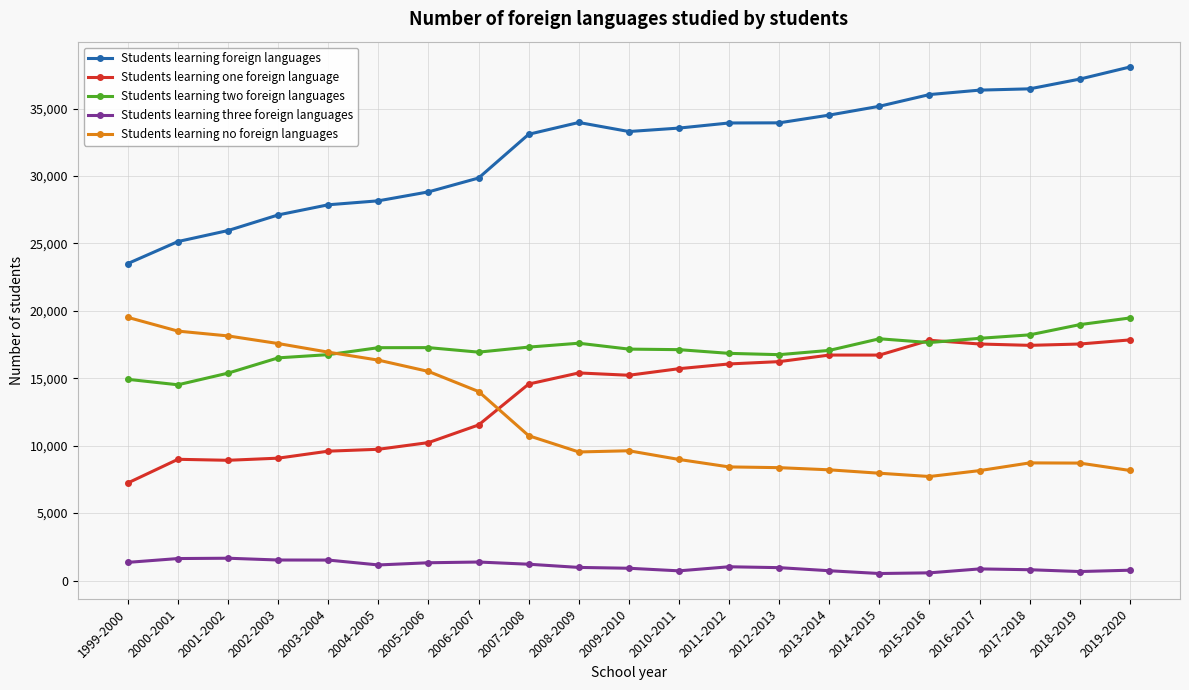

The Students learning no foreign languages series shows 17578 at 2002-2003. True or false?

True